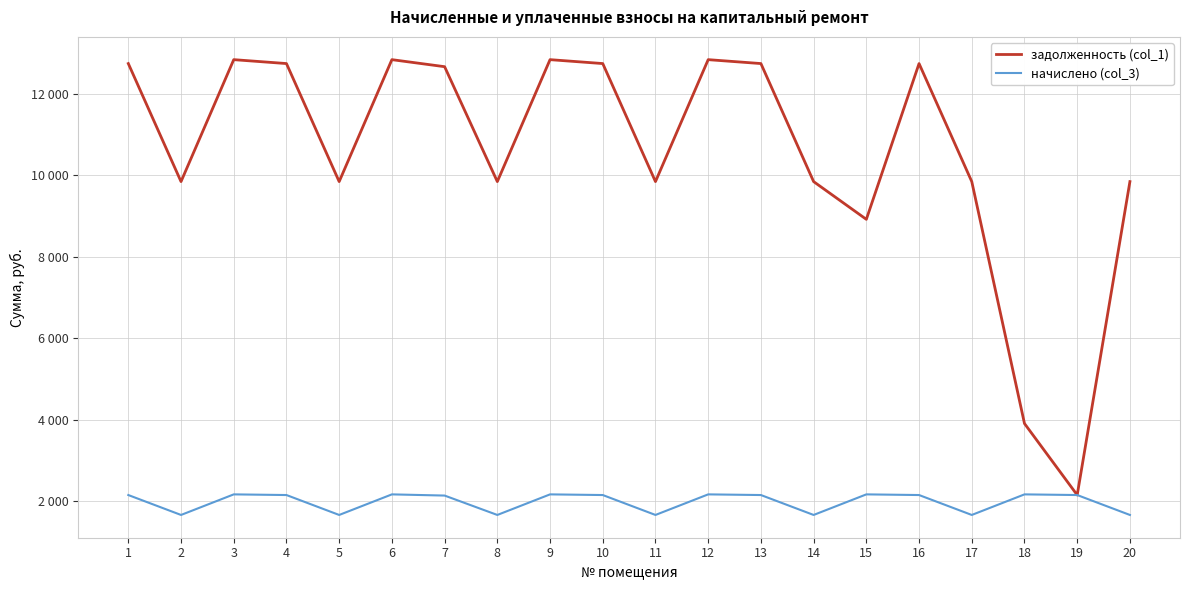

Is this an area chart (filled region under the line)?

No